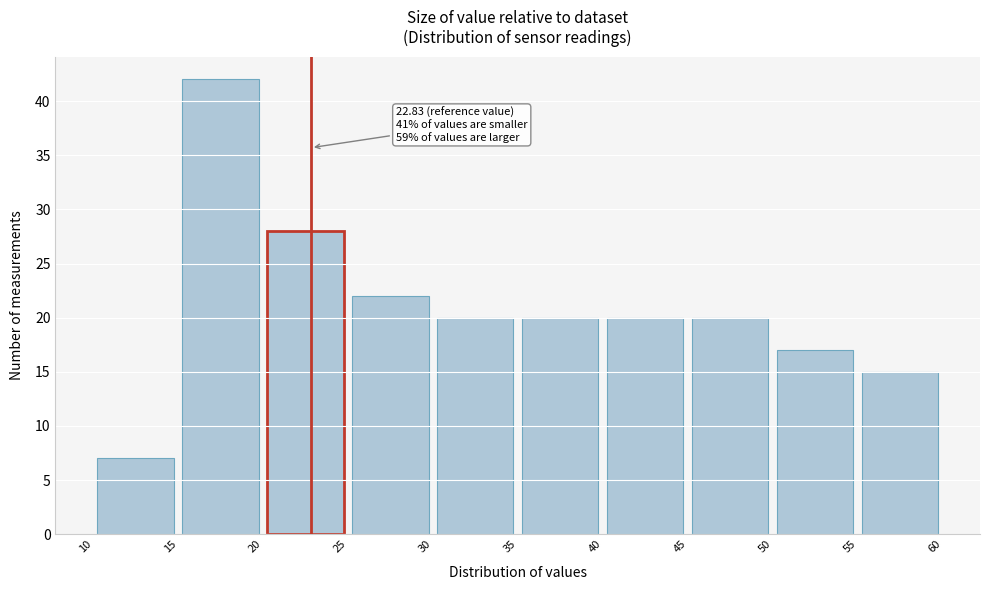

Which range on the x-axis has the tallest bar?

15 to 20